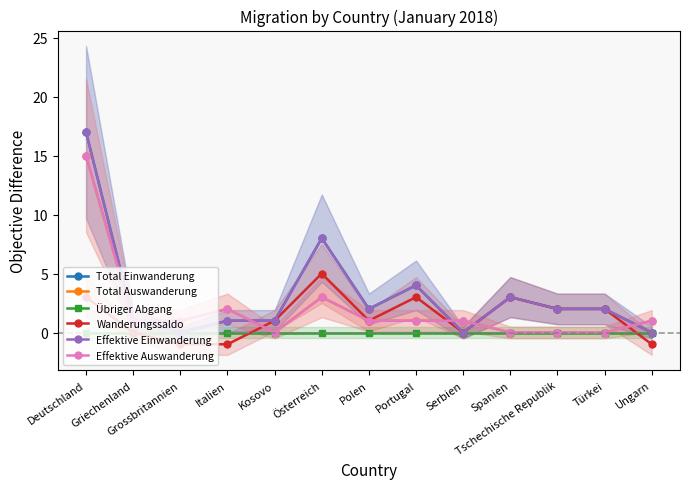

True or false: Total Einwanderung has a value of 1 at Kosovo.

True